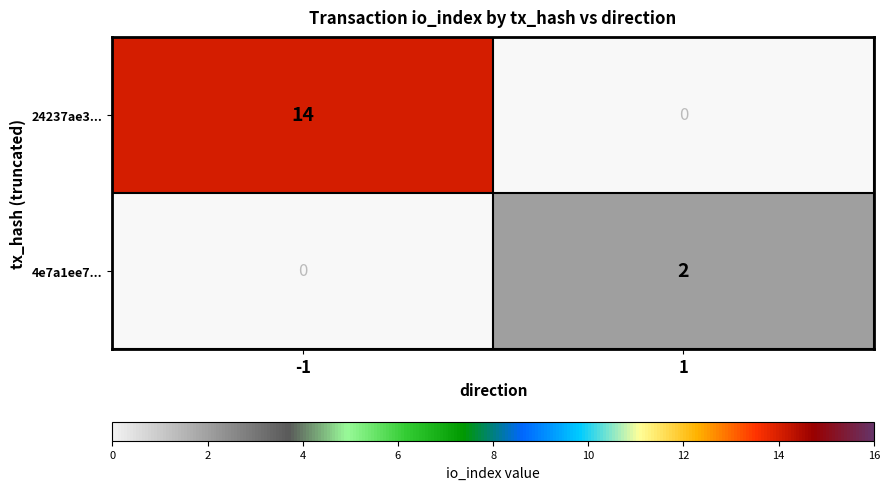

Which series has the largest total across all categories?

24237ae3...